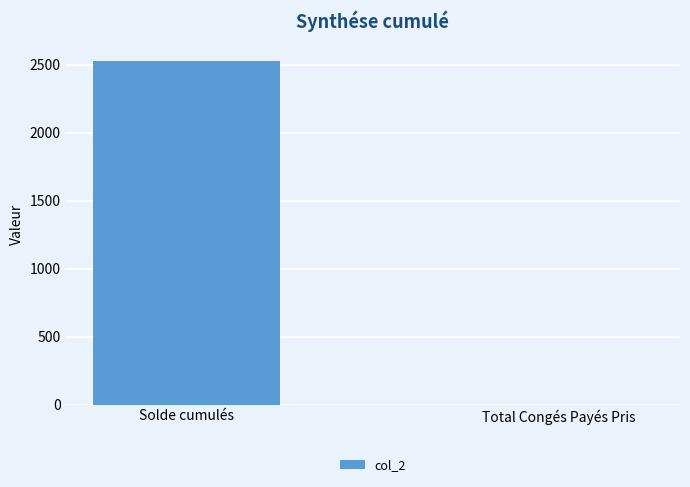

What is the greatest value displayed?

2522.4